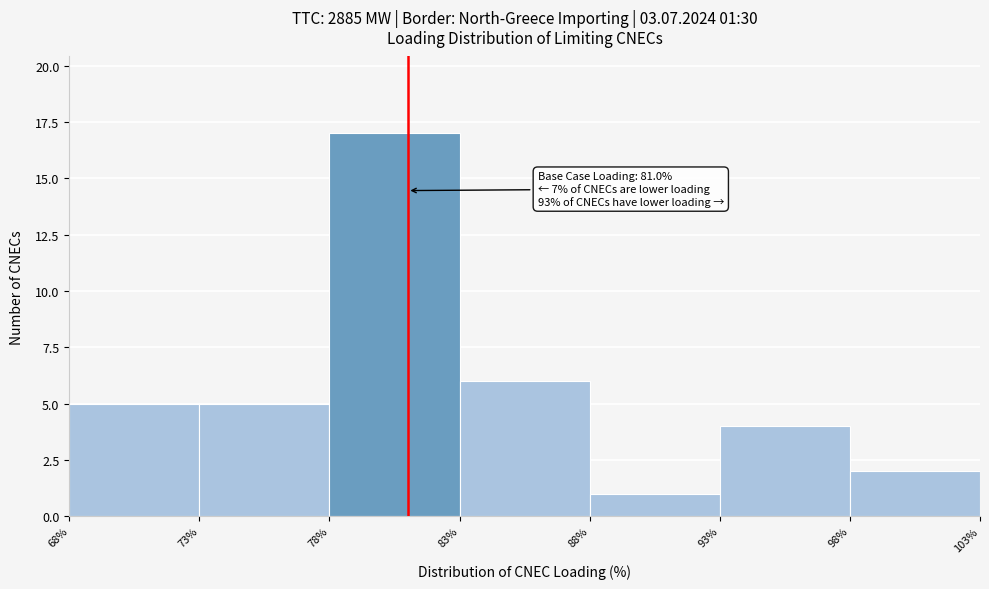

Over which range of the x-axis is the bar tallest?

78% to 83%